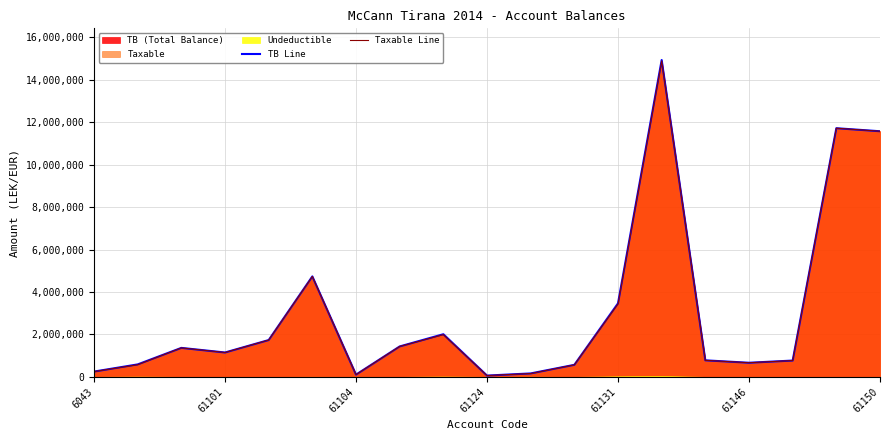

What is the sum of all Taxable Line values?

57958878.2